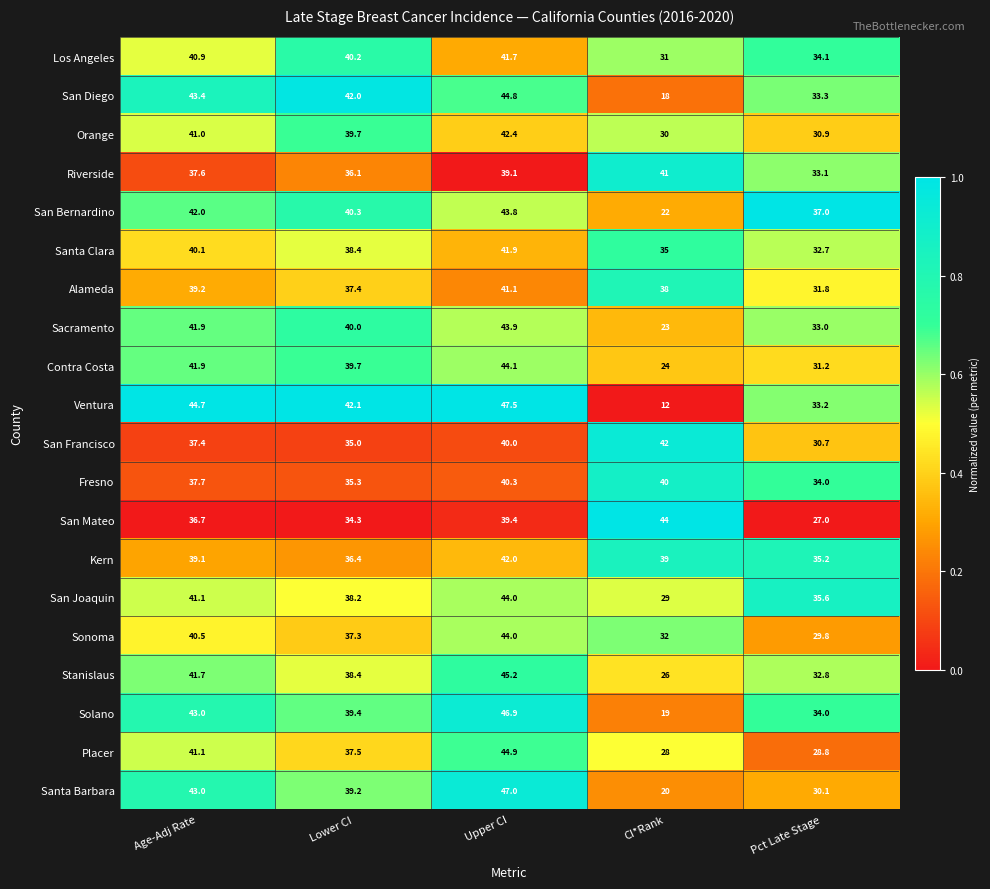

Which series changed the most between Lower CI and Pct Late Stage?

Santa Barbara